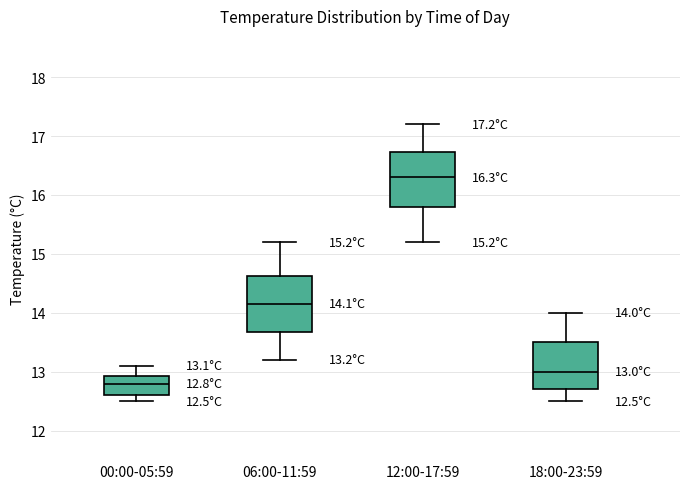

Which box has the lowest median line?

00:00-05:59